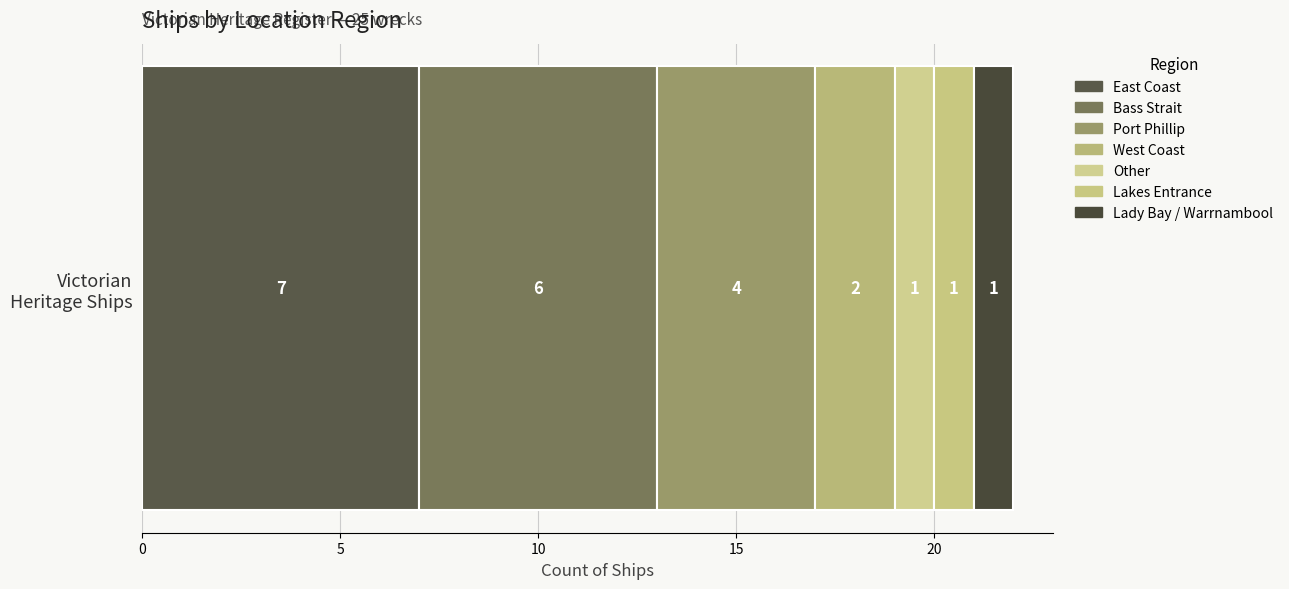

What is the label of the 2nd bar from the left?

Bass Strait